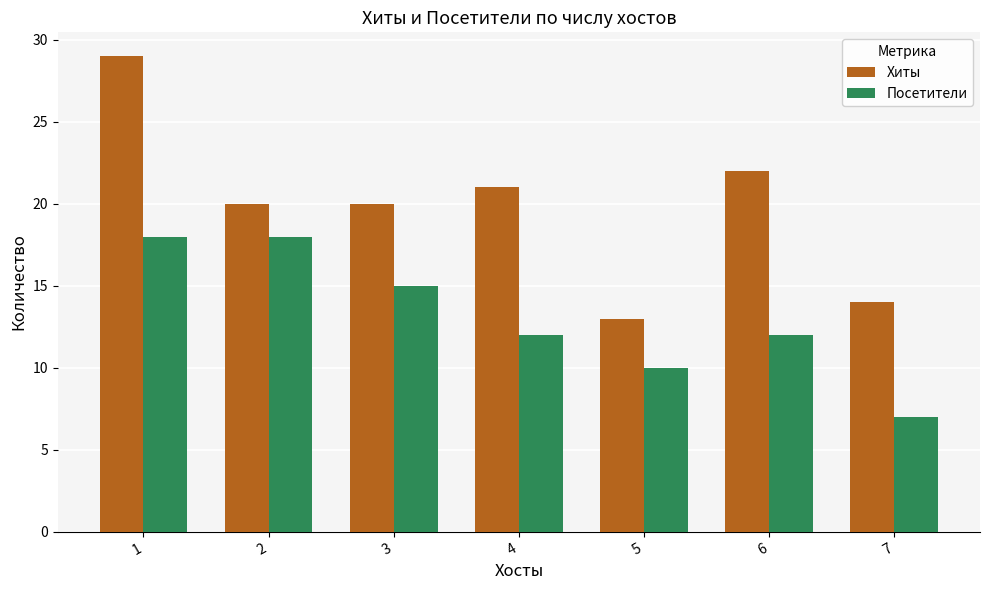

What is the approximate value of Хиты at 4?

21